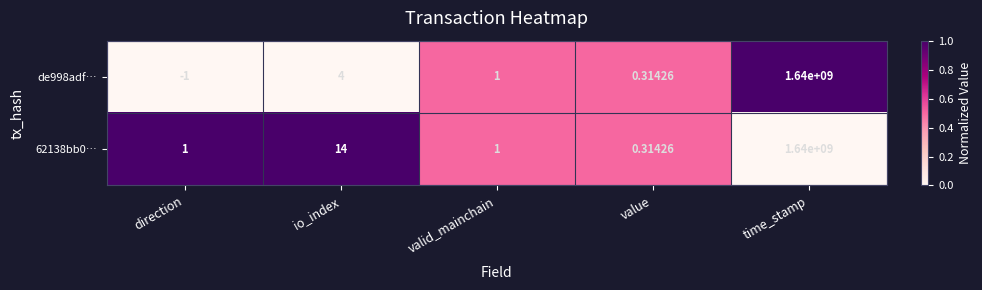

List the labels in order of de998adf… value, smallest first.

direction, value, valid_mainchain, io_index, time_stamp